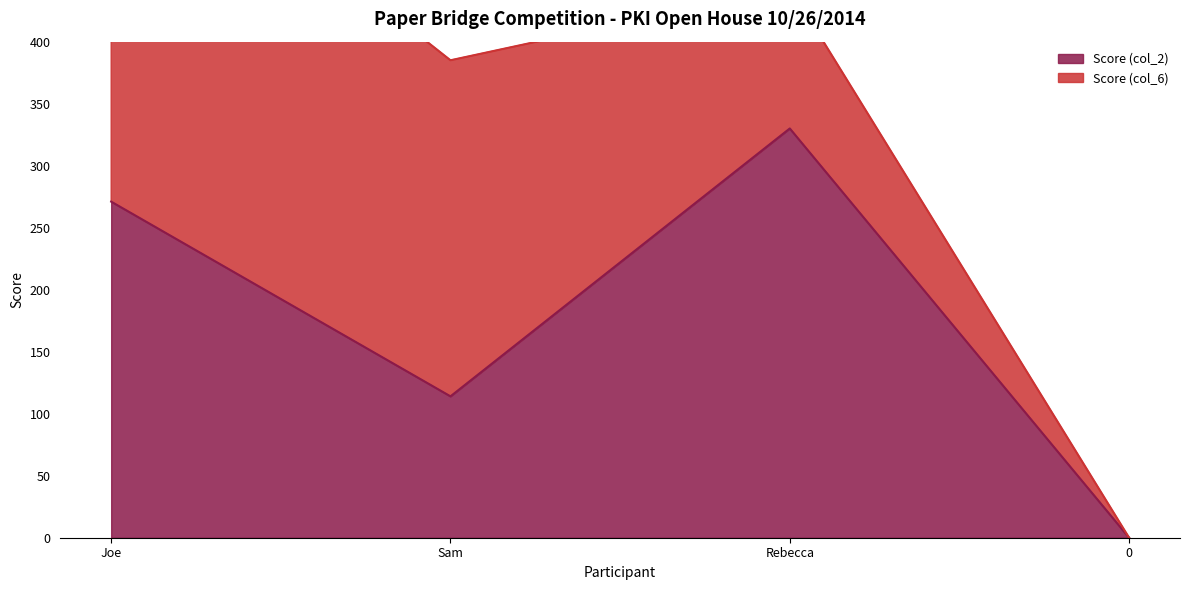

What position from the left is Joe?

1